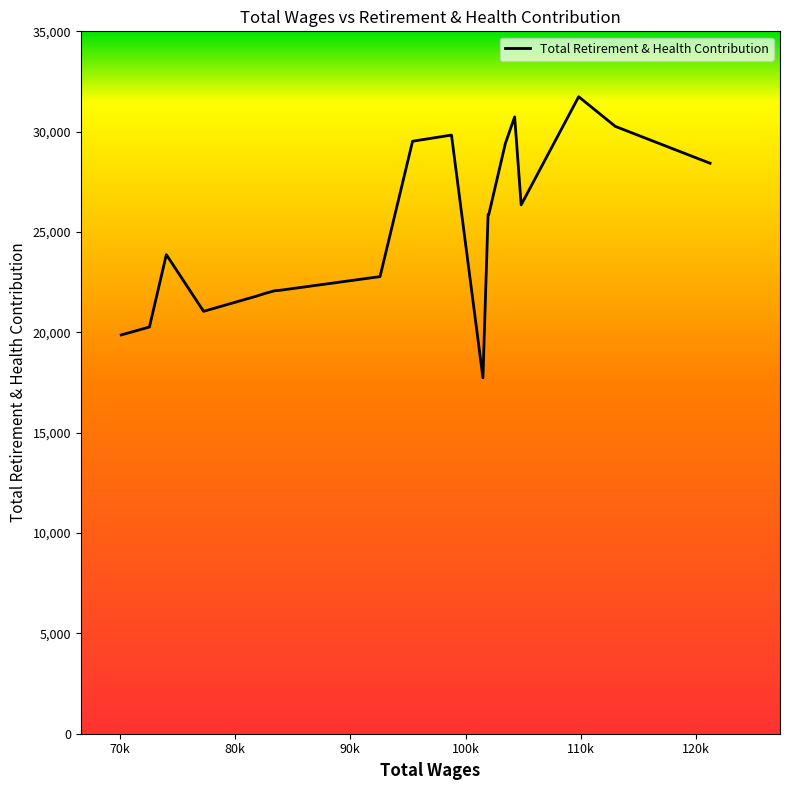

What is the maximum value shown in the chart?

31742